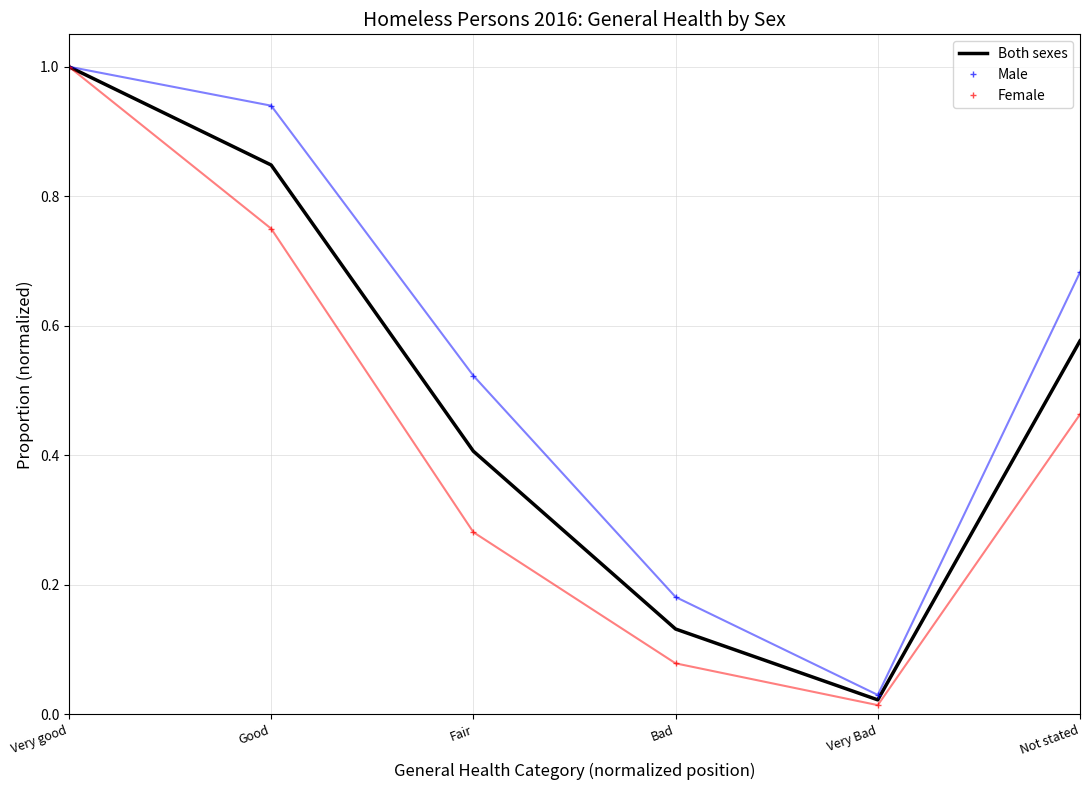

List the labels in order of Female value, largest first.

Very good, Good, Not stated, Fair, Bad, Very Bad